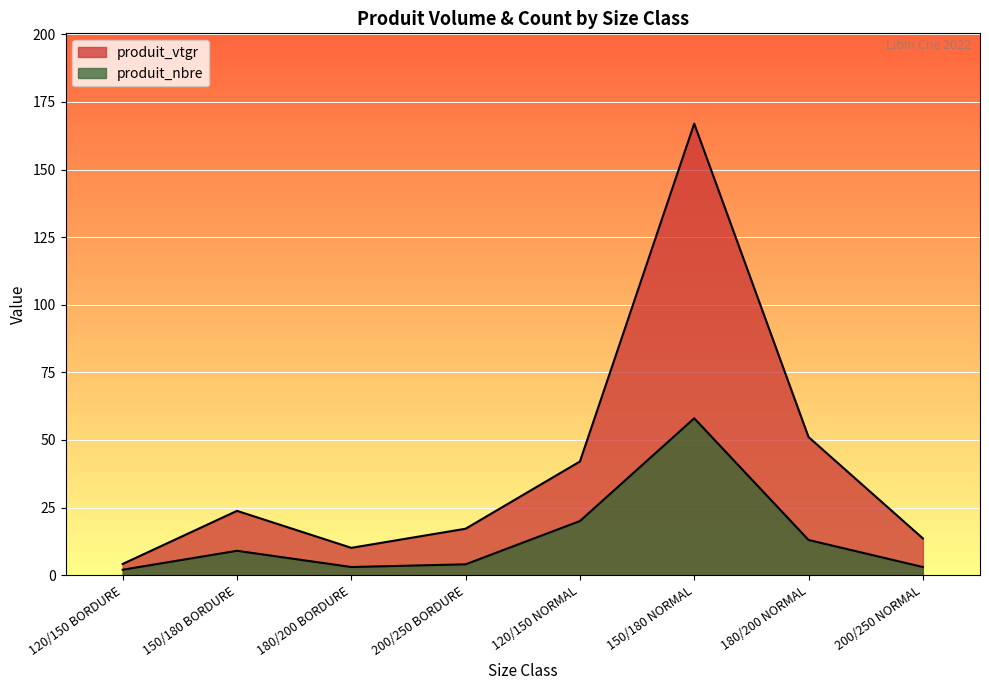

At 200/250 NORMAL, list the series in order from smallest to largest.

produit_nbre, produit_vtgr